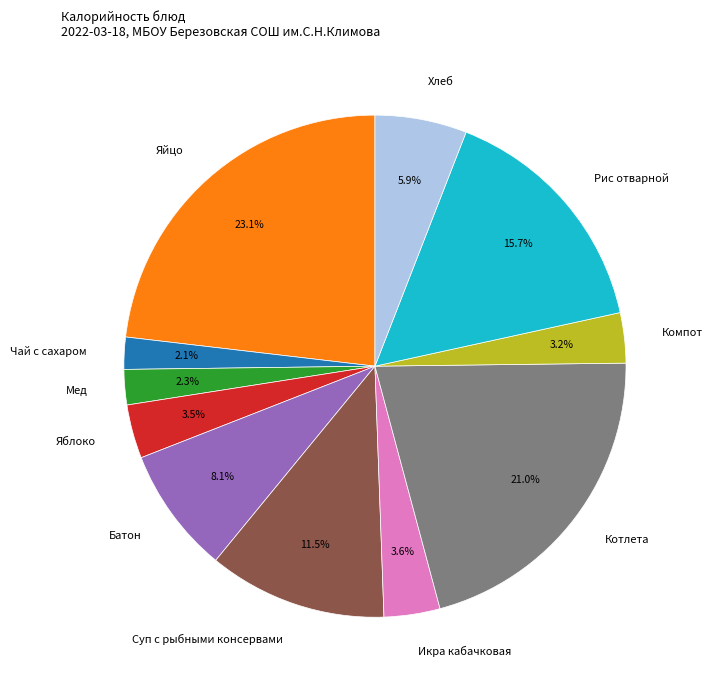

What is the largest slice in the pie chart?

Яйцо